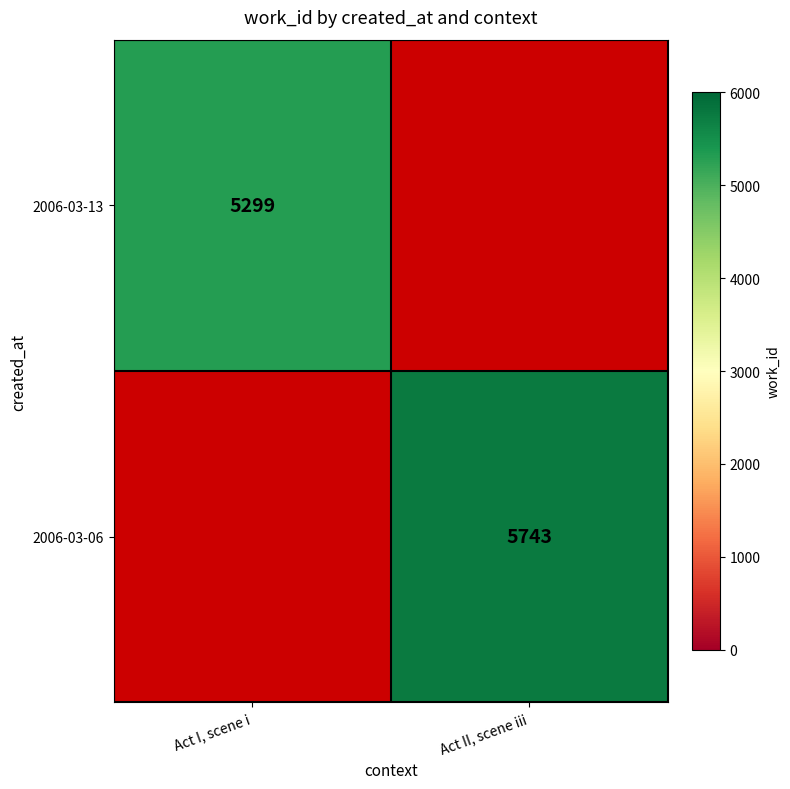

True or false: 2006-03-13 has a value of 7661 at Act I, scene i.

False